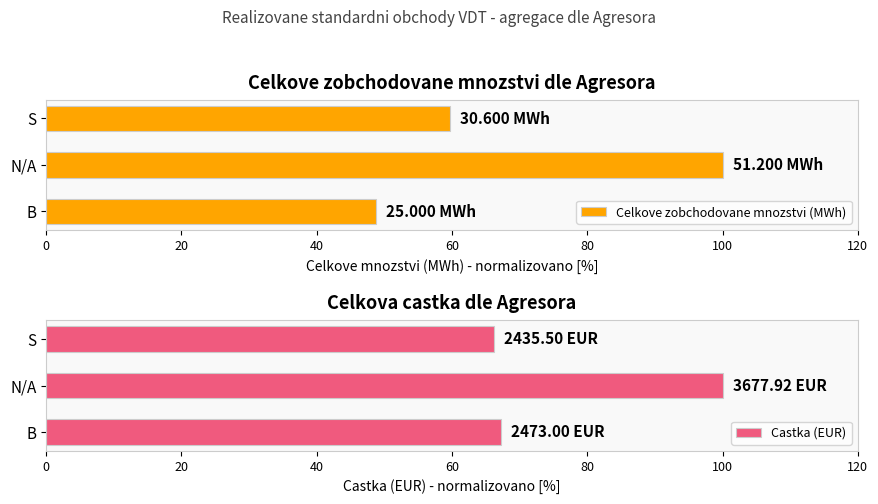

What is the difference between the Castka (EUR) values at B and N/A?

32.8